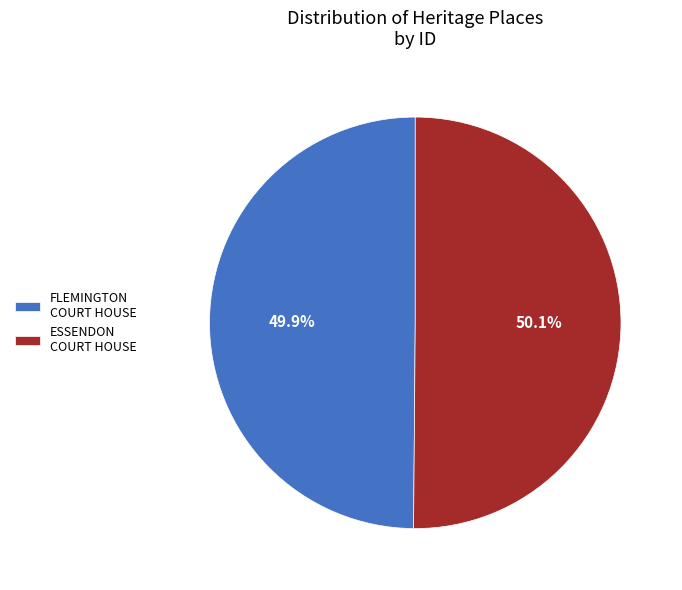

Does any single category account for the majority?

Yes